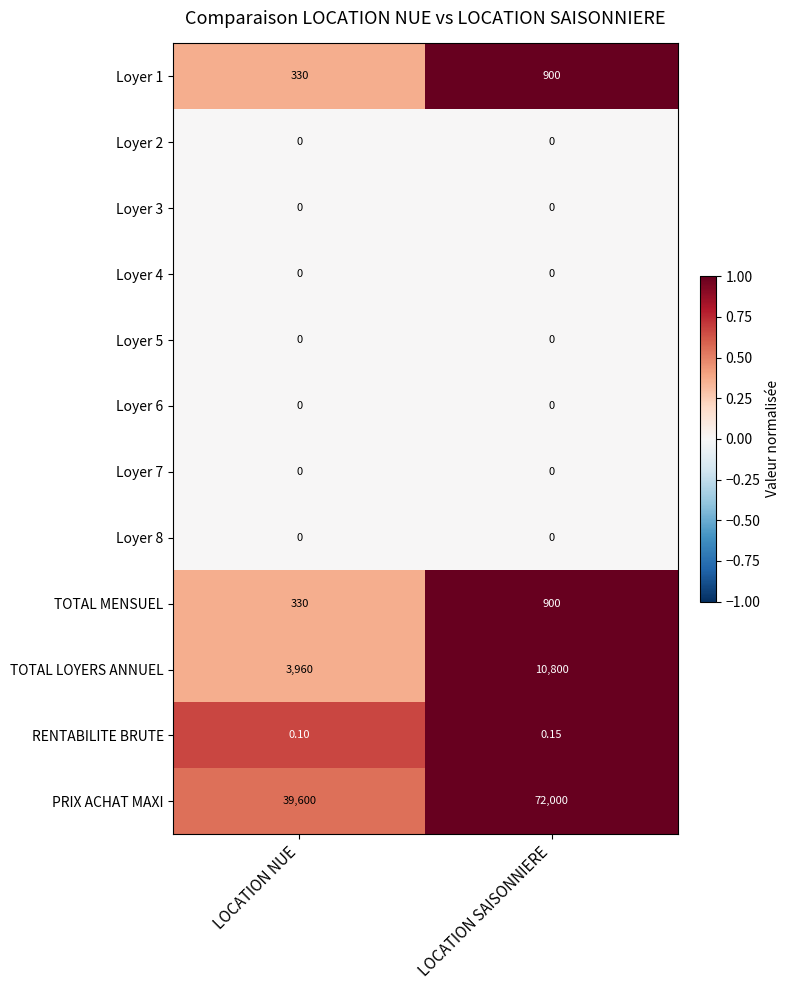

Which series has the widest spread of values?

PRIX ACHAT MAXI